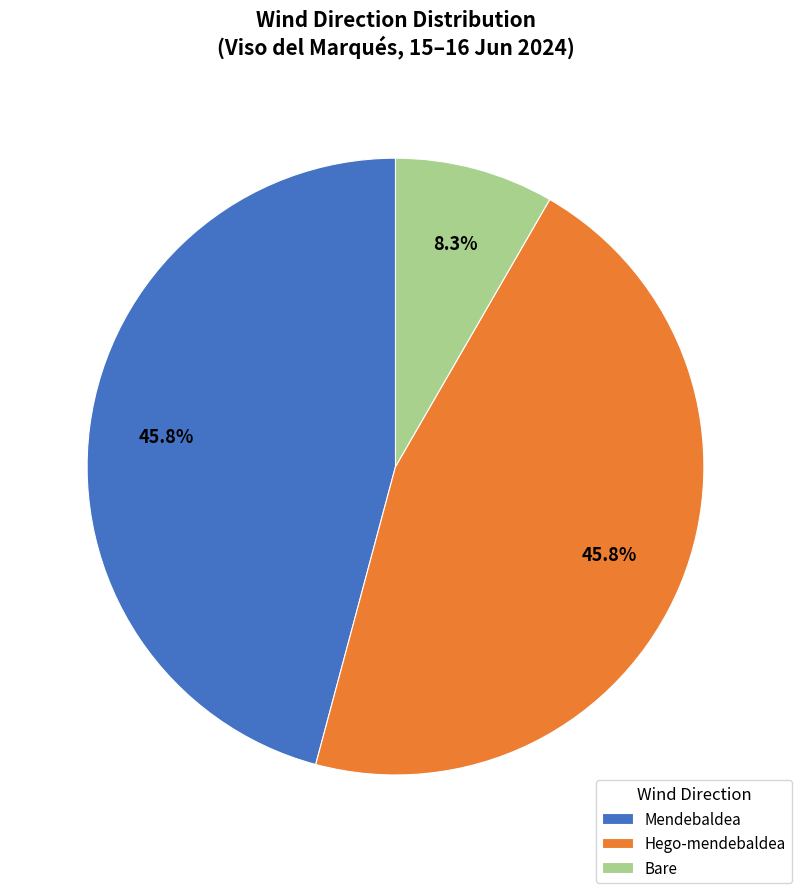

What percentage is the Hego-mendebaldea slice, to the nearest percent?

46%